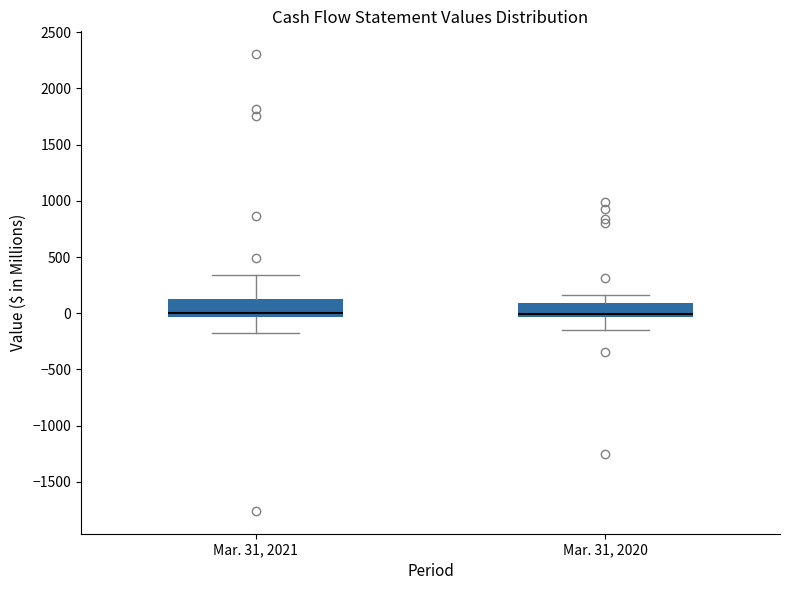

Reading left to right, read every box against the y-axis: the position of its median line, the range the box covers, and the ends of its whiskers. The values are not printed on the chart, so give them approximately, as read against the axis.

Mar. 31, 2021: median 0, box -50 to 100, whiskers -200 to 350
Mar. 31, 2020: median 0, box -50 to 100, whiskers -150 to 150